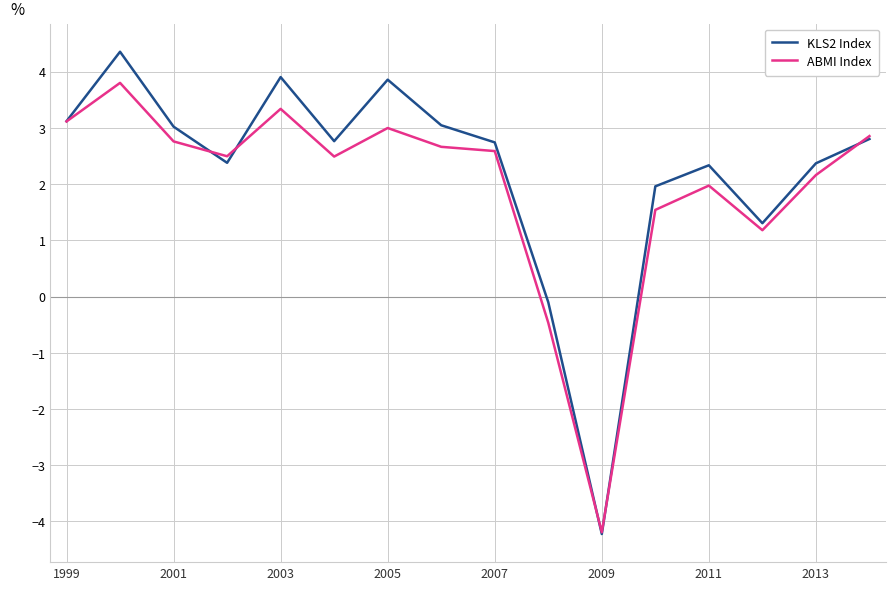

What is the minimum value for ABMI Index?

-4.2